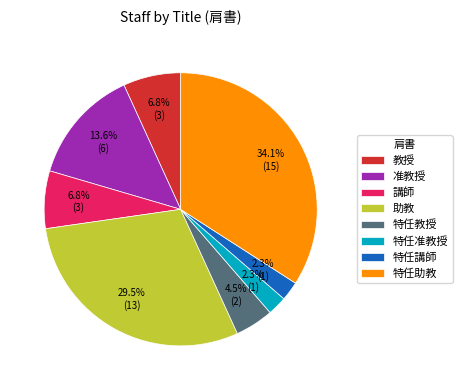

Does 特任准教授 account for over 50% of the chart?

No